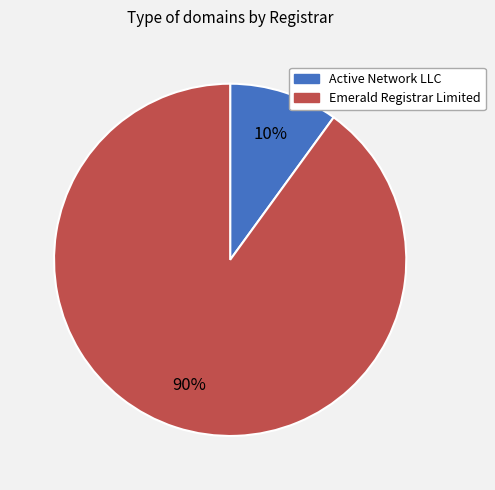

What percentage is the Emerald Registrar Limited slice, to the nearest percent?

90%